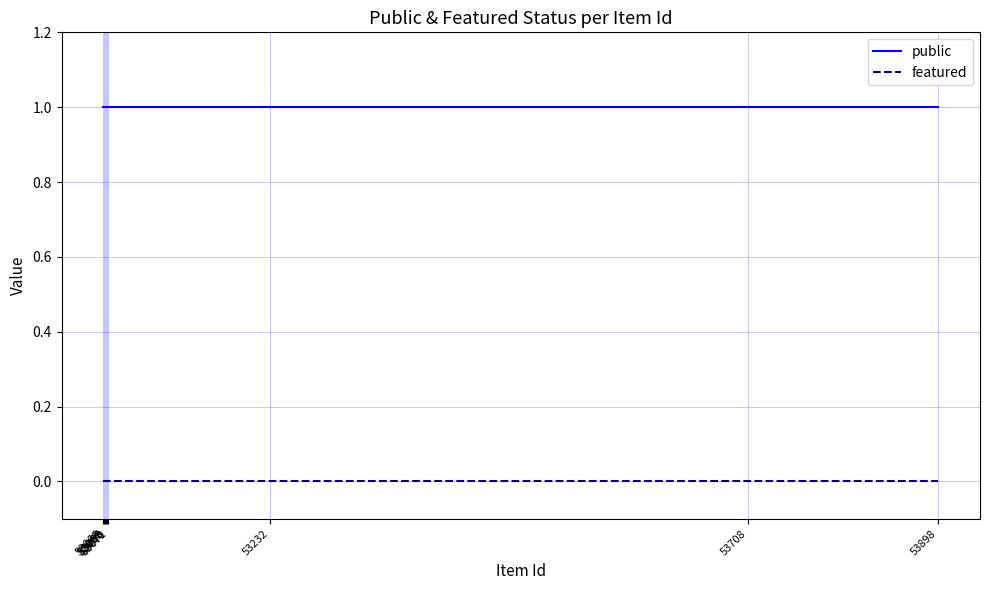

How many distinct data groups are displayed?

2